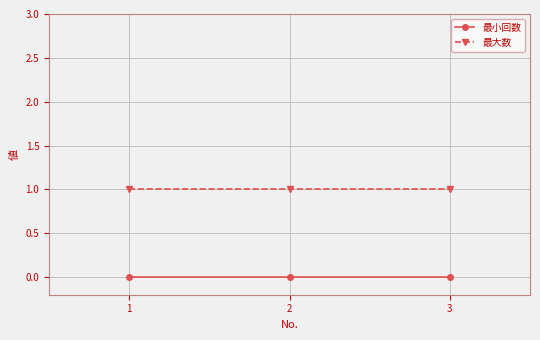

What is the total value across all series at 2?

1